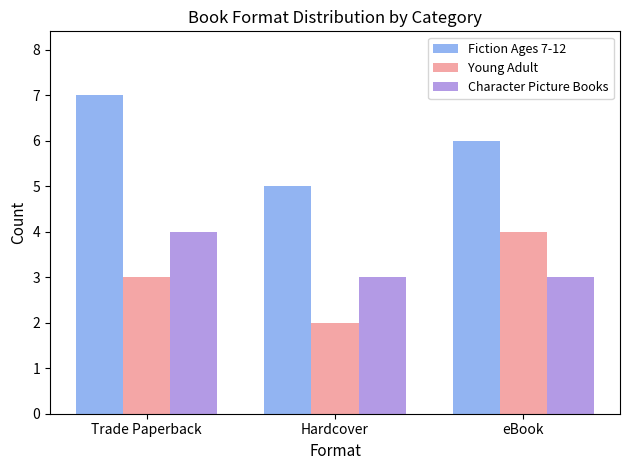

What is the total value across all series at Hardcover?

10